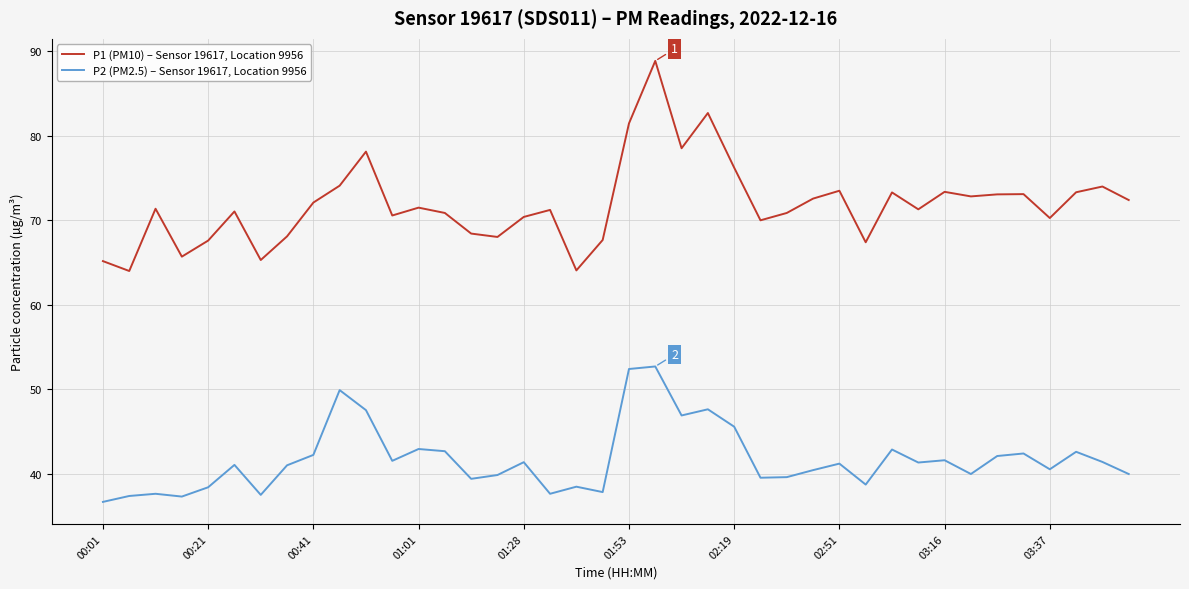

Count the number of data series in this chart.

2